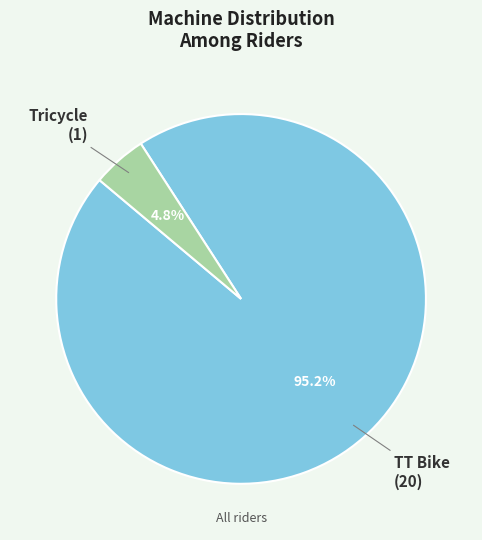

Does Tricycle represent more than half of the total?

No